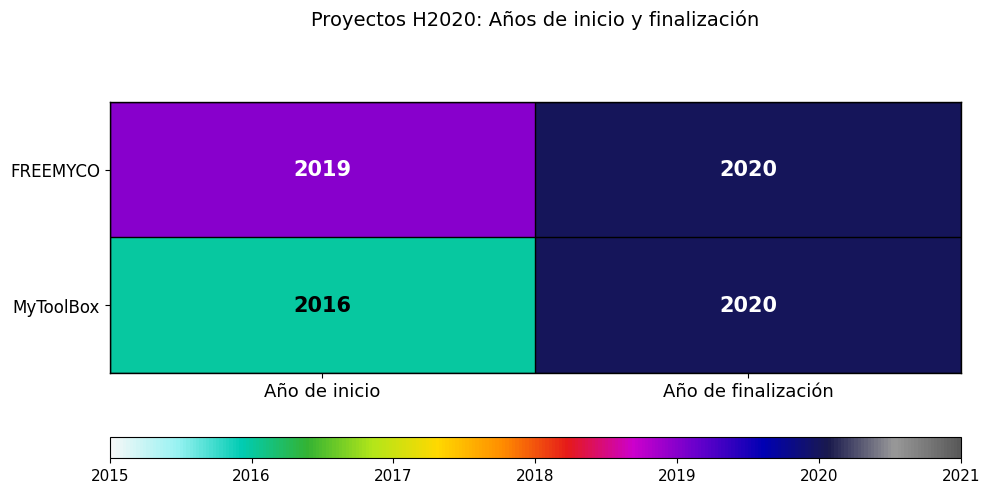

At Año de inicio, list the series in order from smallest to largest.

MyToolBox, FREEMYCO